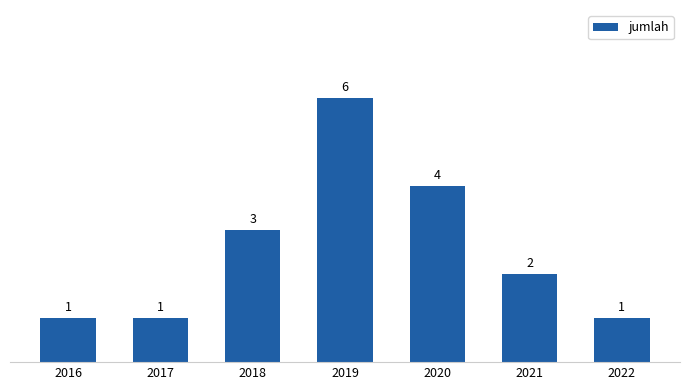

What value does the data have at 2021?

2